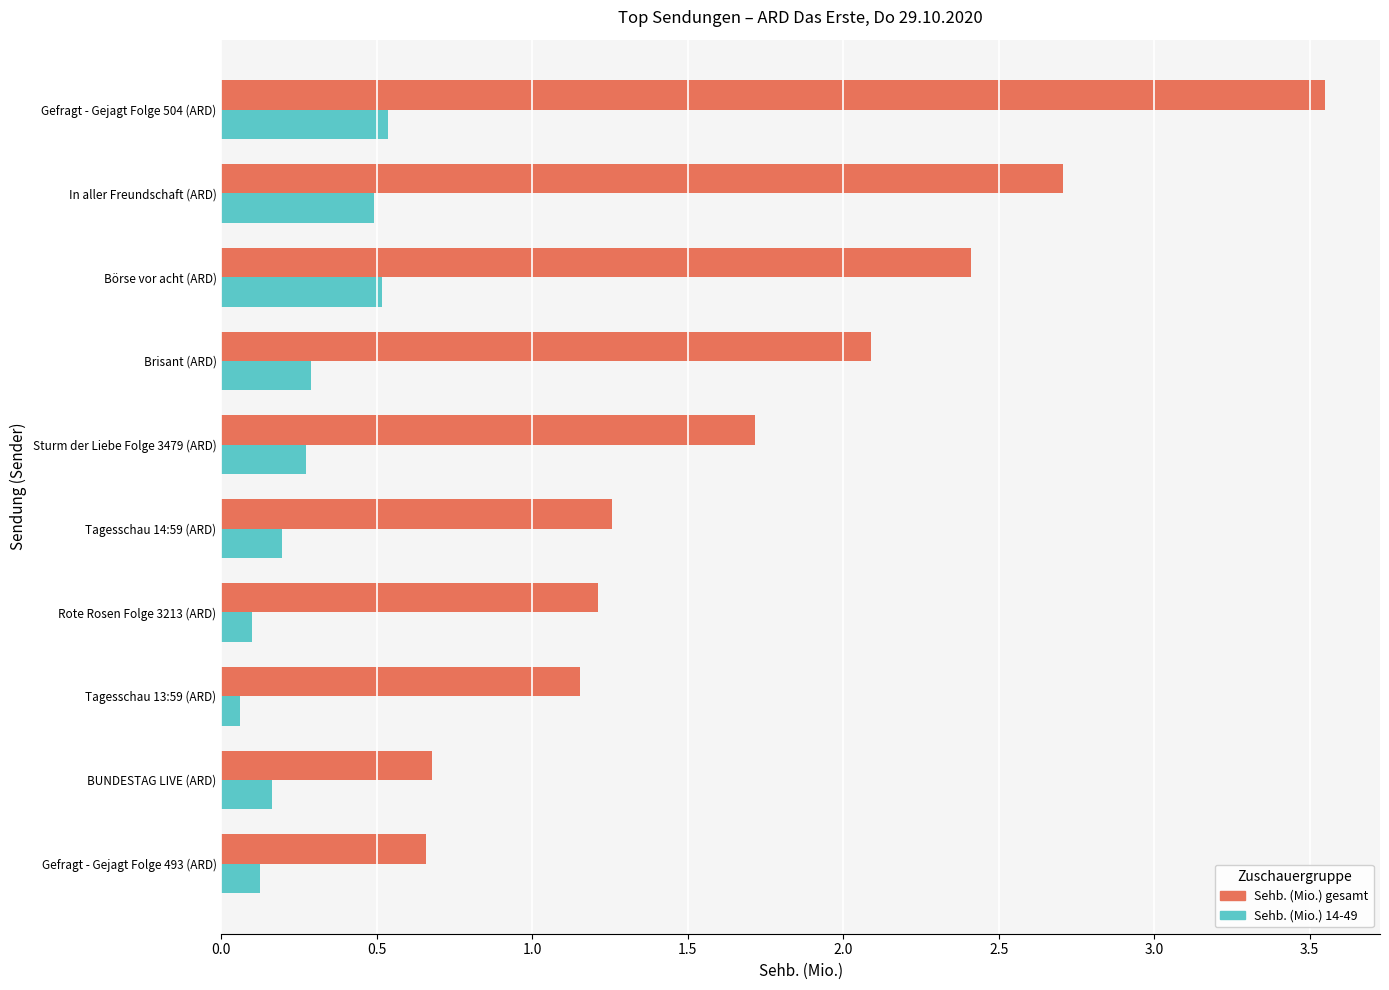

List the series in order of their overall mean, highest first.

Sehb. (Mio.) gesamt, Sehb. (Mio.) 14-49